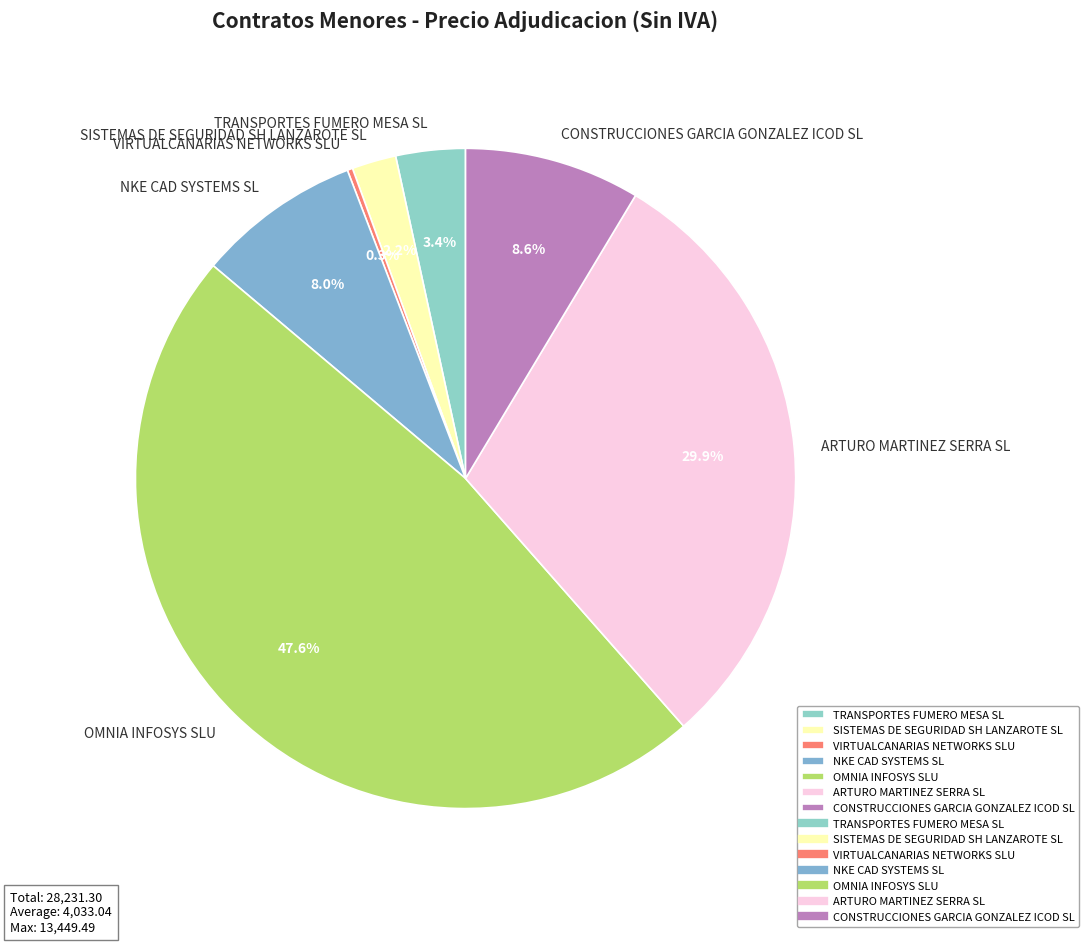

Which category has the biggest portion of the pie?

OMNIA INFOSYS SLU